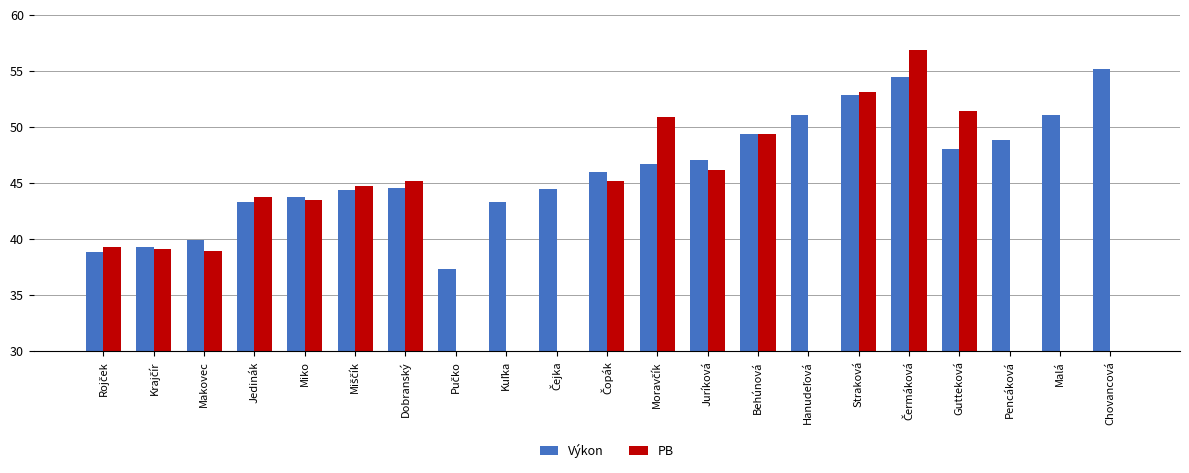

At which label is Výkon closest to 46?

Čopák